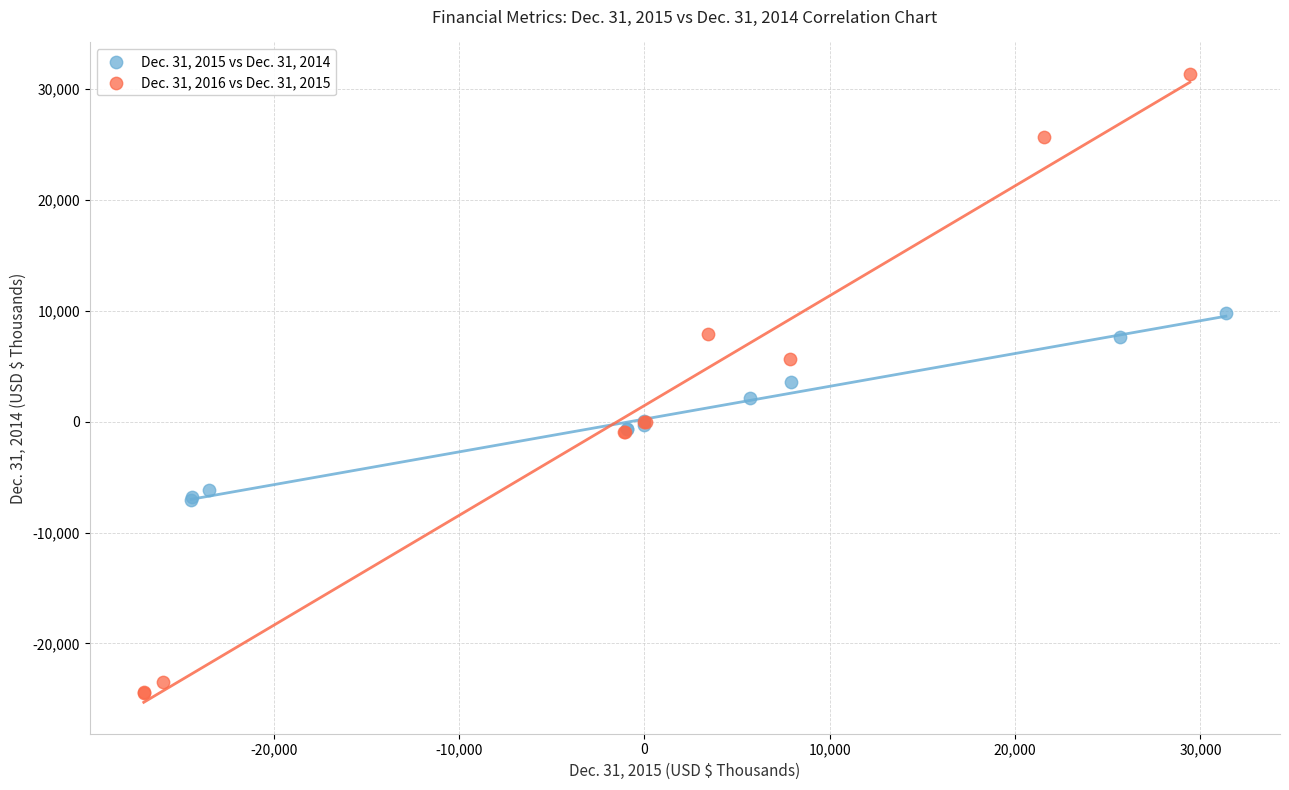

What are all the series names shown in the legend?

Dec. 31, 2015 vs Dec. 31, 2014, Dec. 31, 2016 vs Dec. 31, 2015